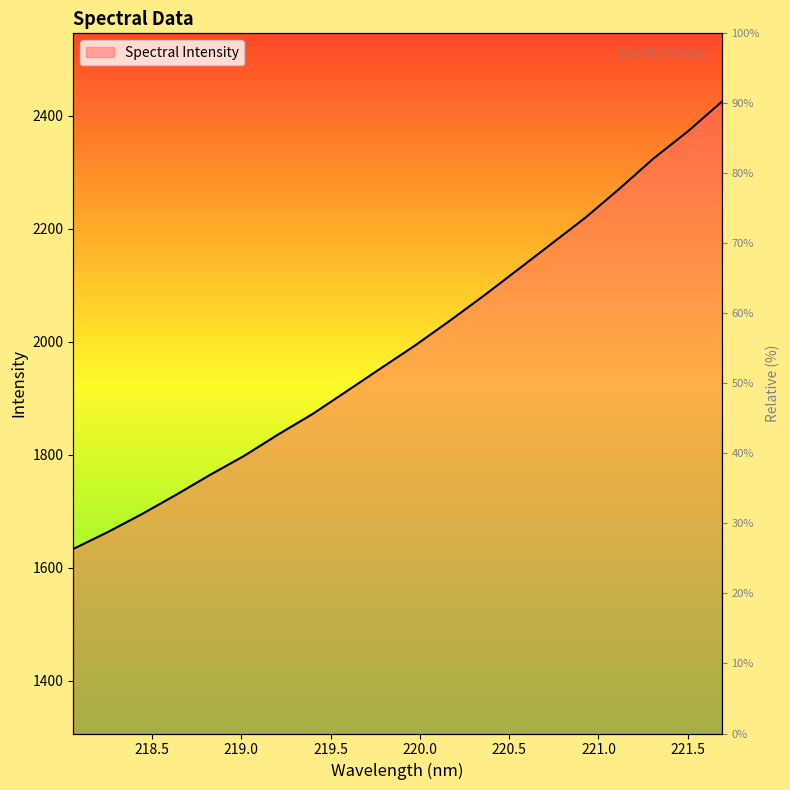

The chart shows a value of 1993.2 at 219.9712. True or false?

True